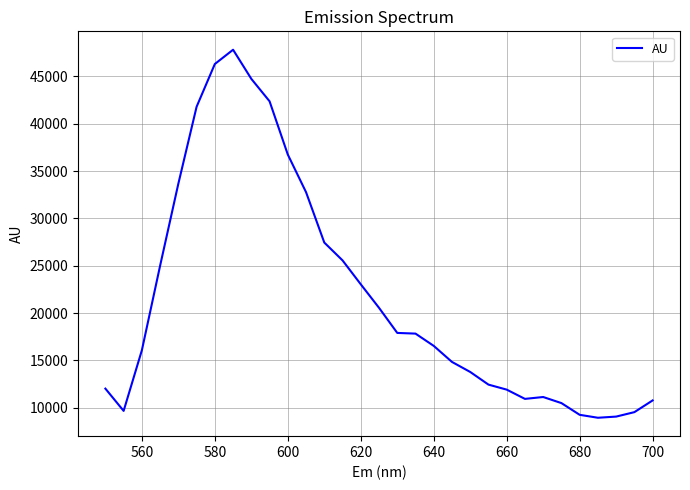

What is the smallest value displayed?

8944.2